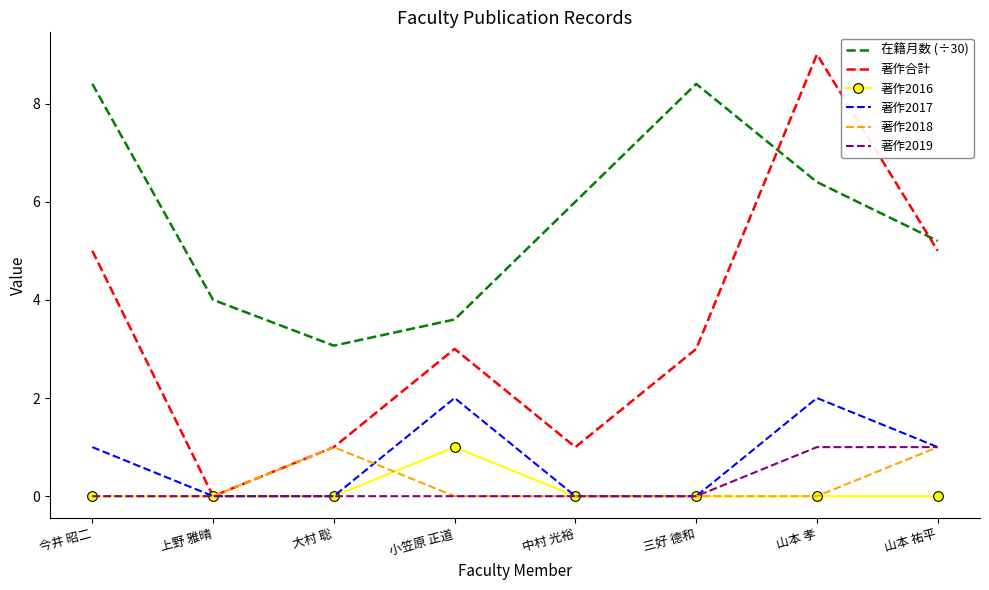

What are all the series names shown in the legend?

在籍月数 (÷30), 著作合計, 著作2016, 著作2017, 著作2018, 著作2019